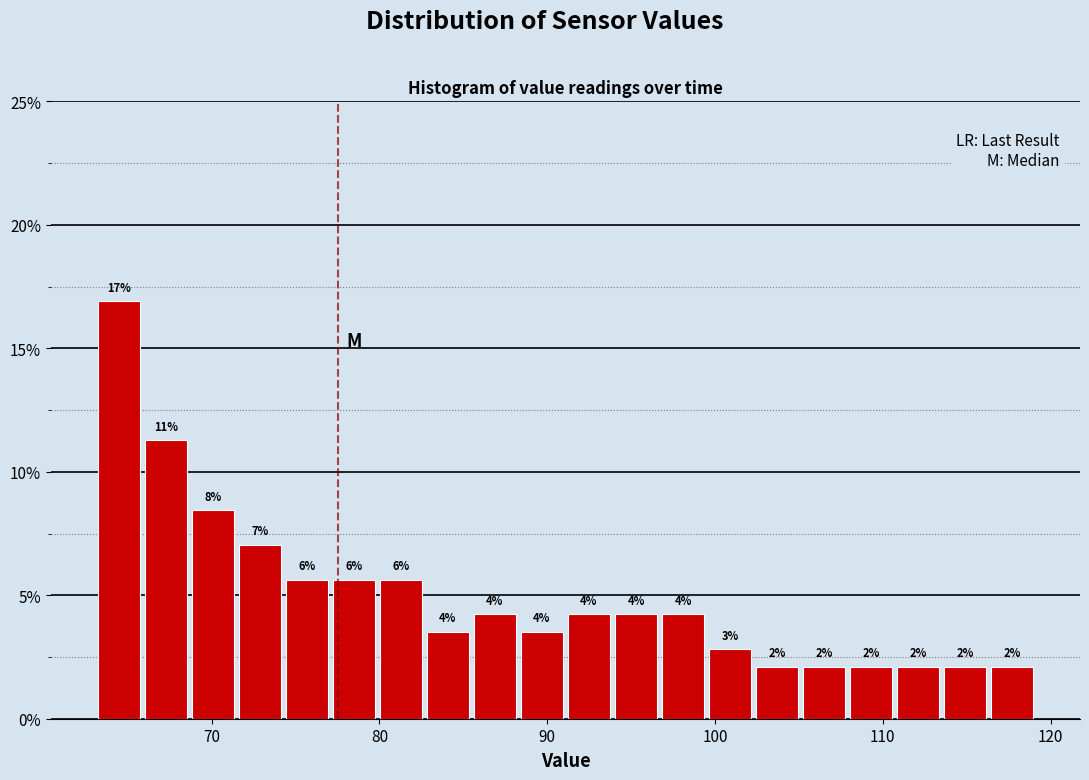

Read against the x-axis, roughly where is the centre of the tallest bar?

64